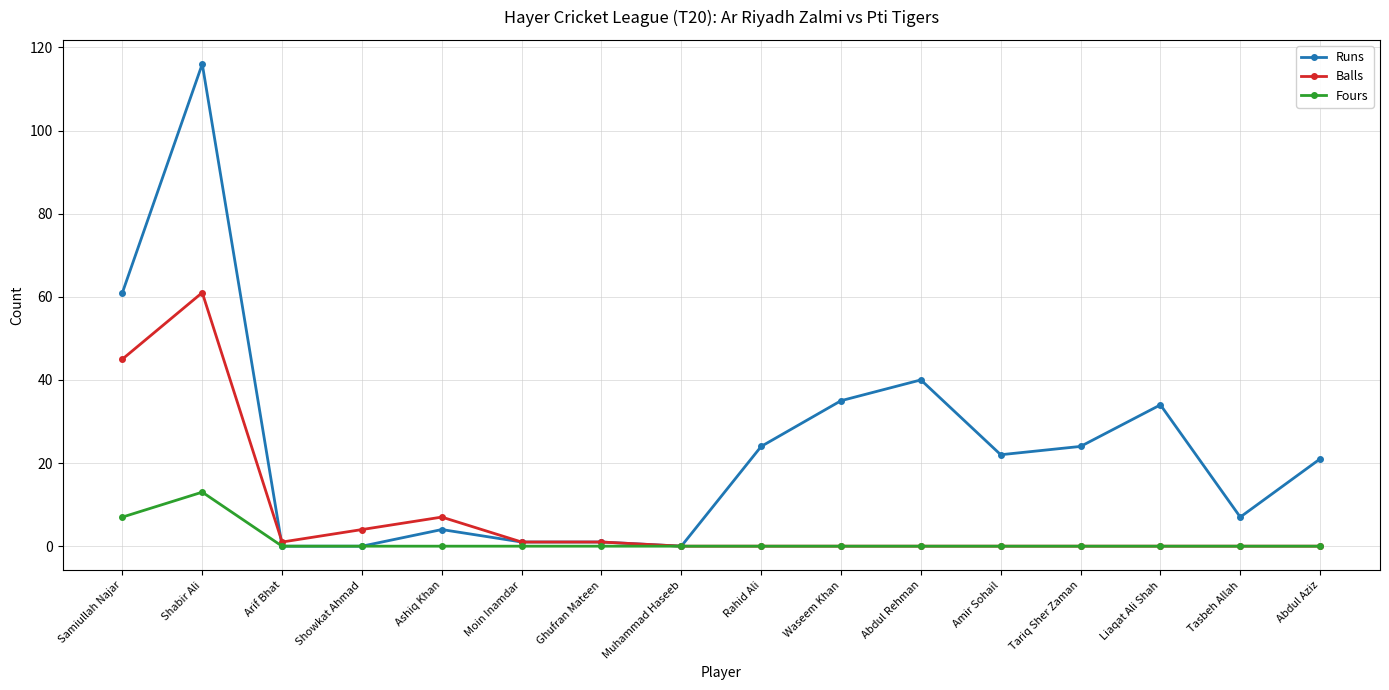

Between Samiullah Najar and Abdul Rehman, which series saw the biggest shift?

Balls